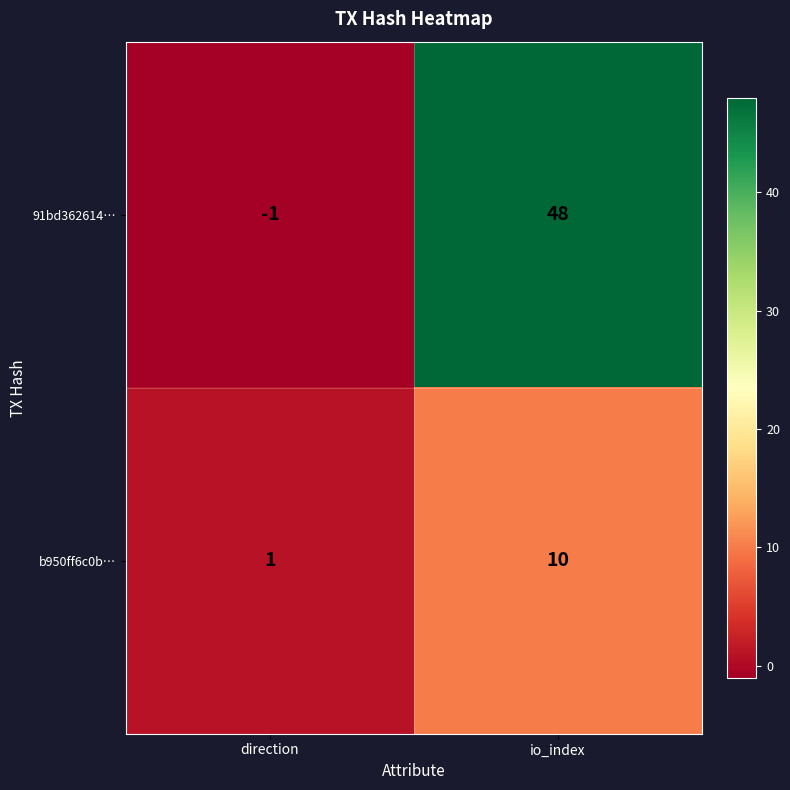

Where is 91bd362614… nearest to the value 23?

direction